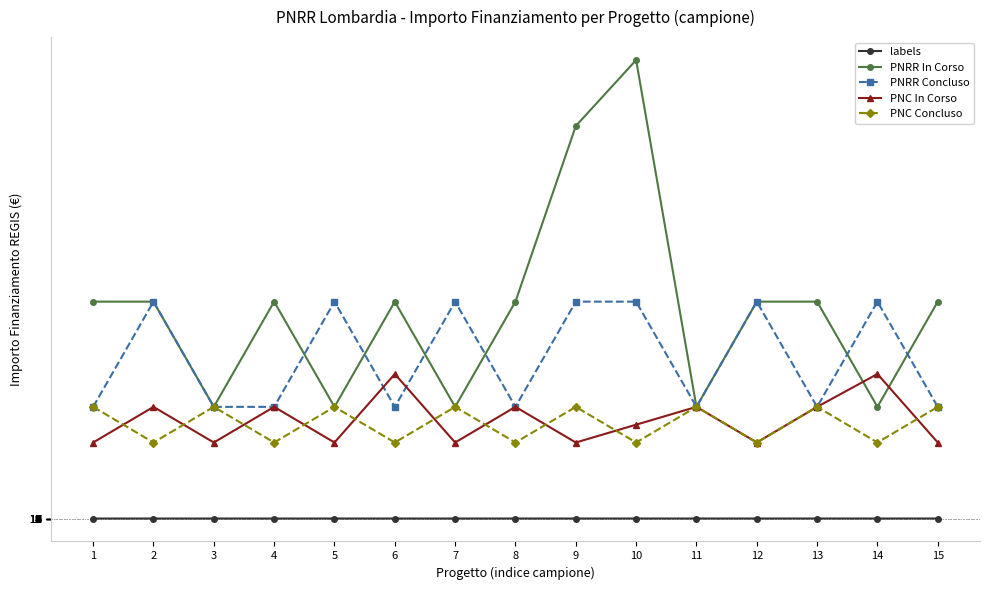

Between 11 and 13, which series saw the biggest shift?

PNRR In Corso